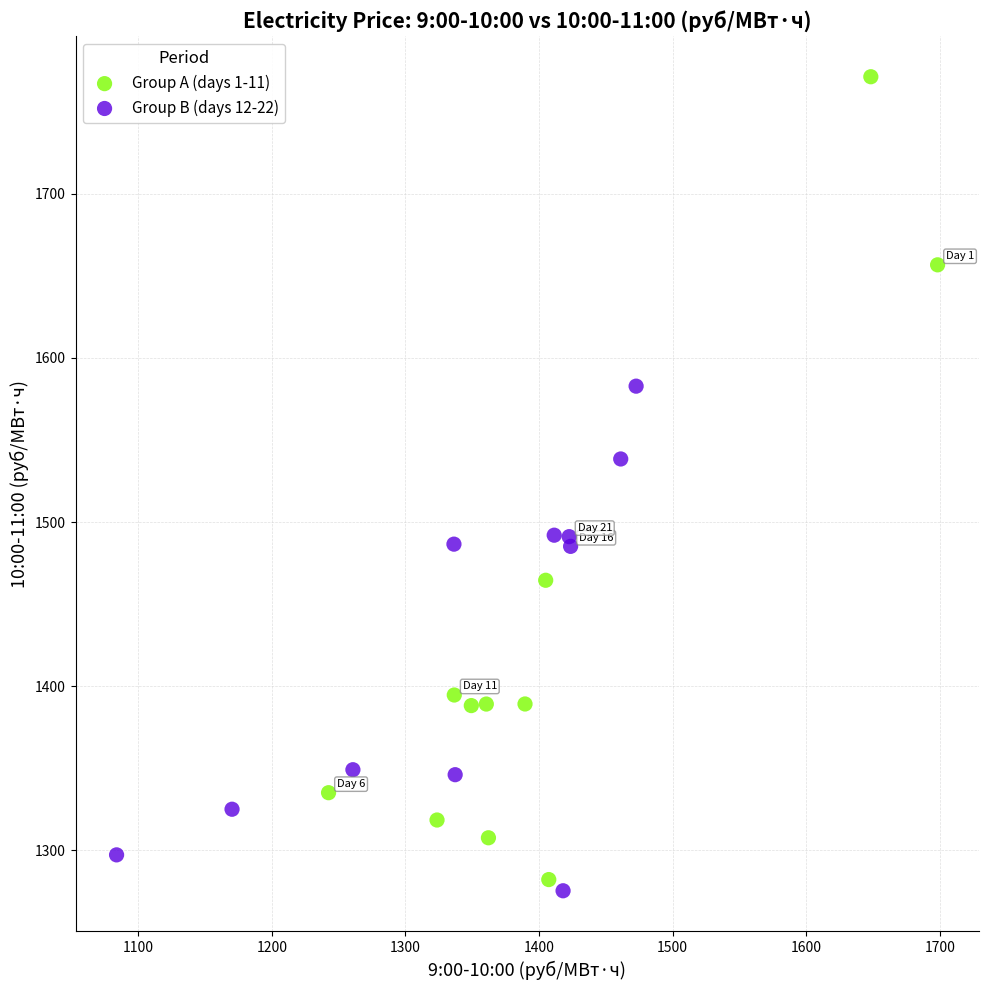

What are all the series names shown in the legend?

Group A (days 1-11), Group B (days 12-22)